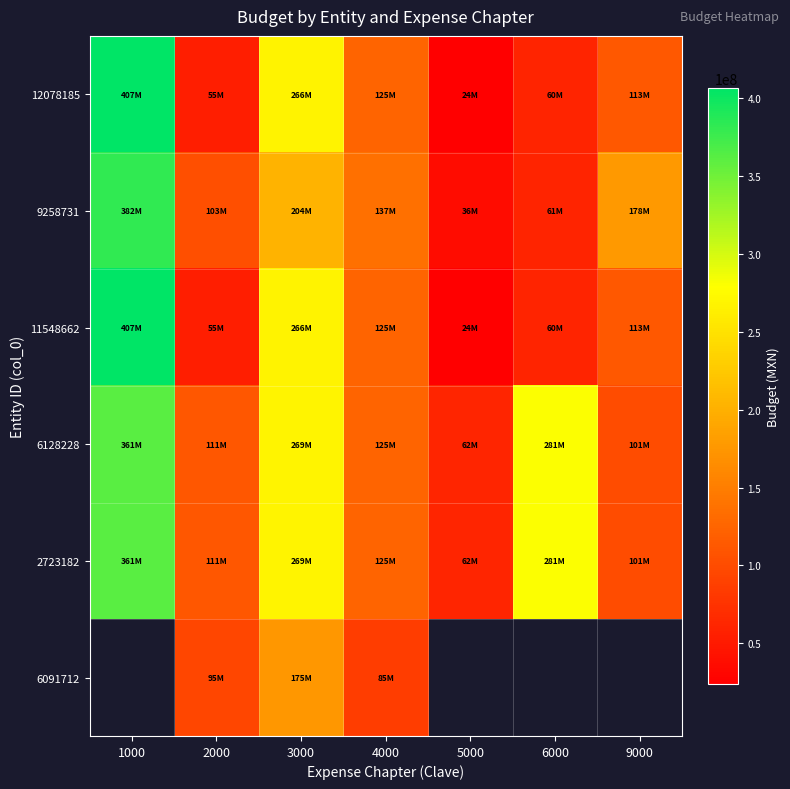

Where is 9258731 nearest to the value 209029814?

3000